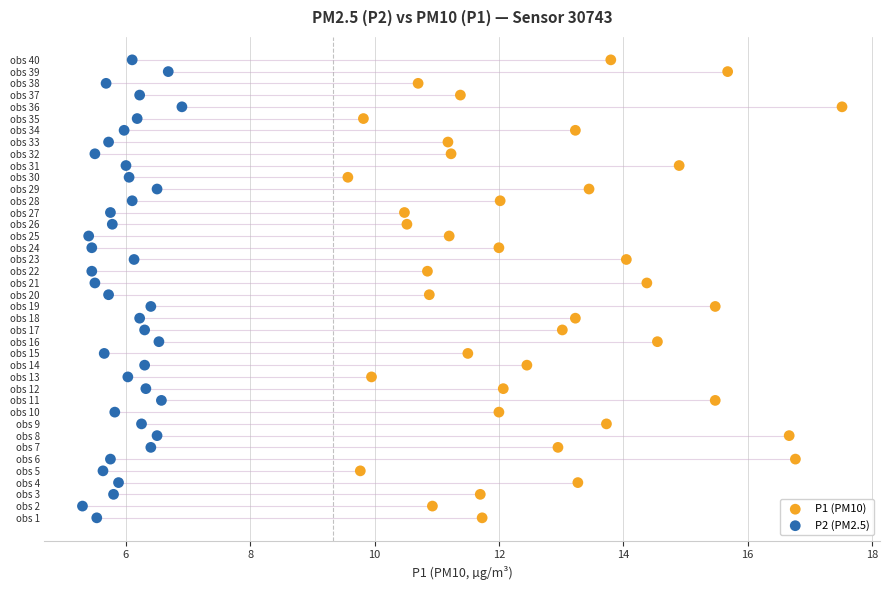

What are all the series names shown in the legend?

P1 (PM10), P2 (PM2.5)